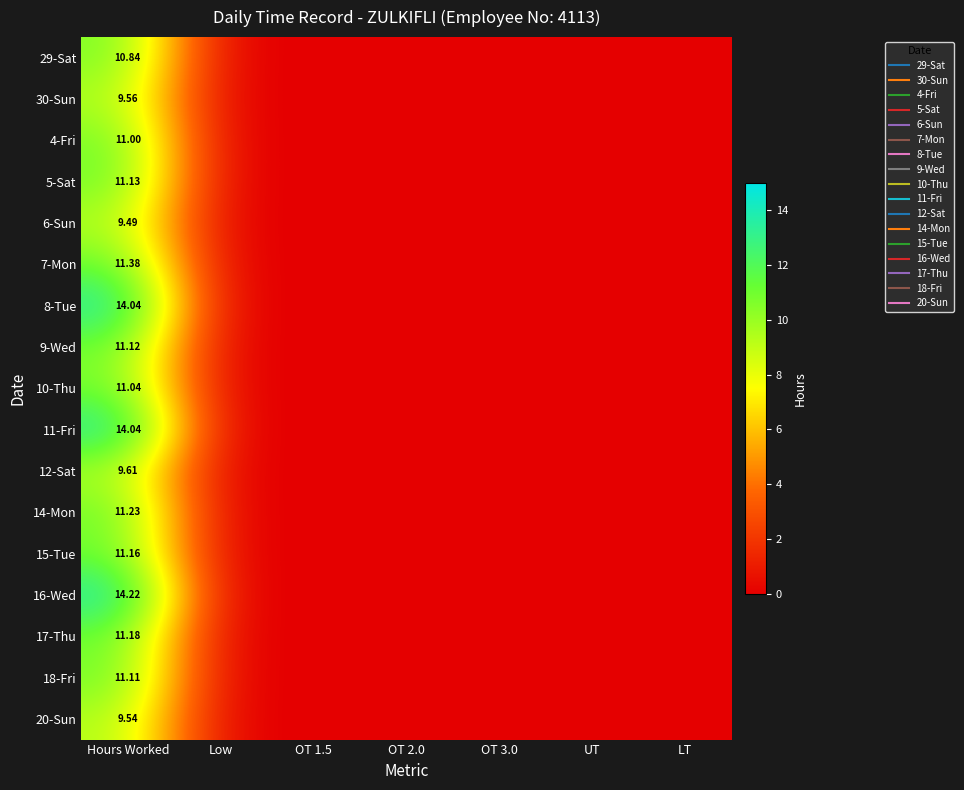

The 11-Fri series shows -4.9 at OT 3.0. True or false?

False